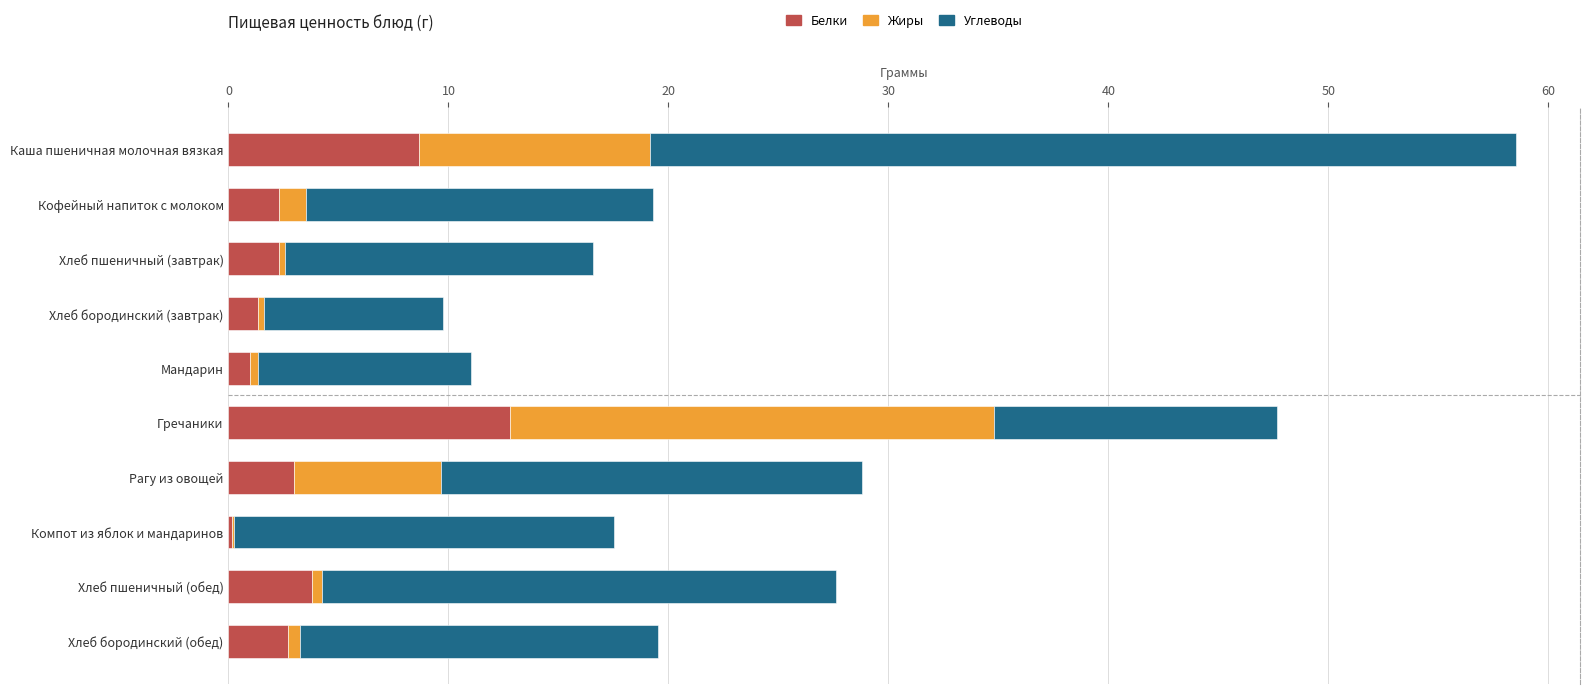

What is the sum of all Белки values?

38.0